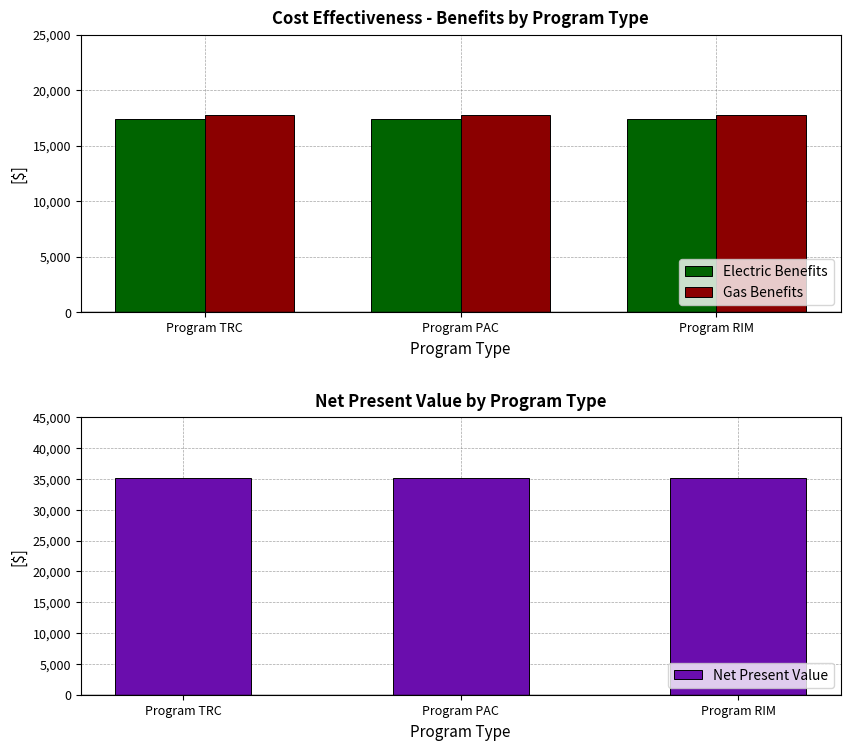

Which label corresponds to the smallest value in the chart?

Program TRC